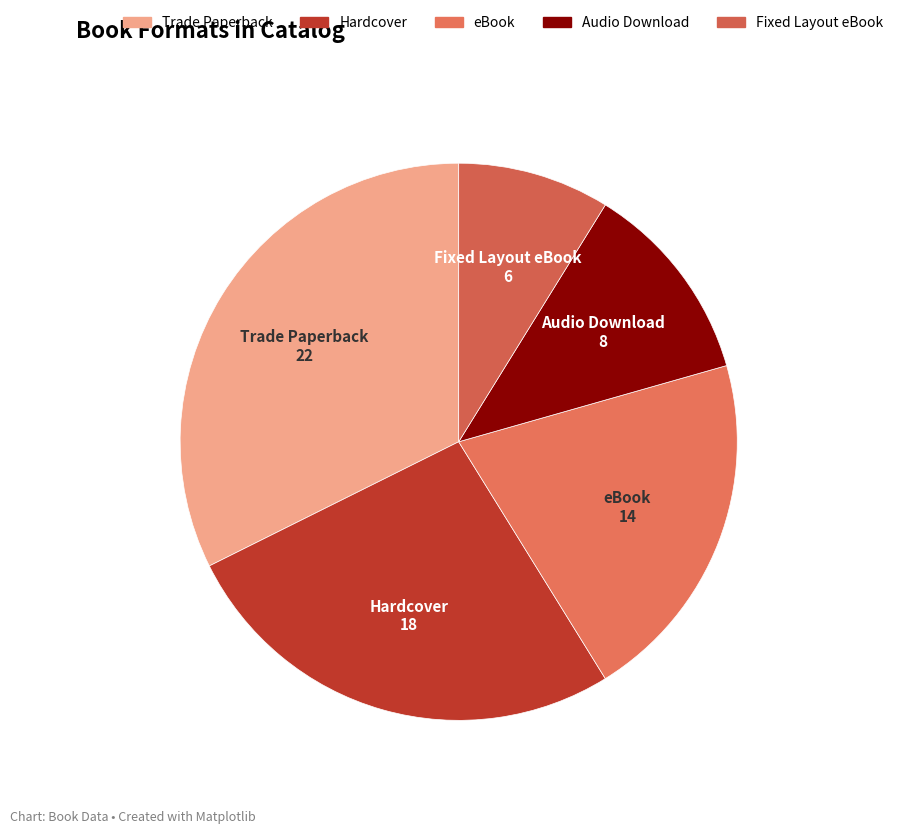

What is the largest slice in the pie chart?

Trade Paperback